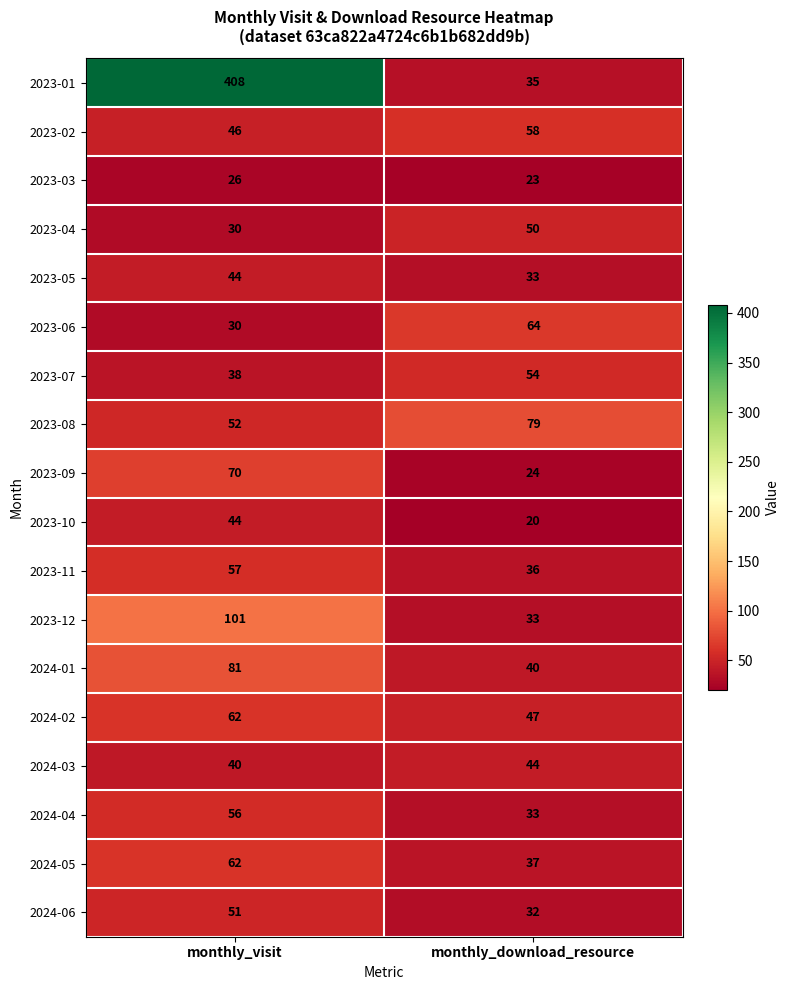

Rank the categories by 2024-05 value from lowest to highest.

monthly_download_resource, monthly_visit